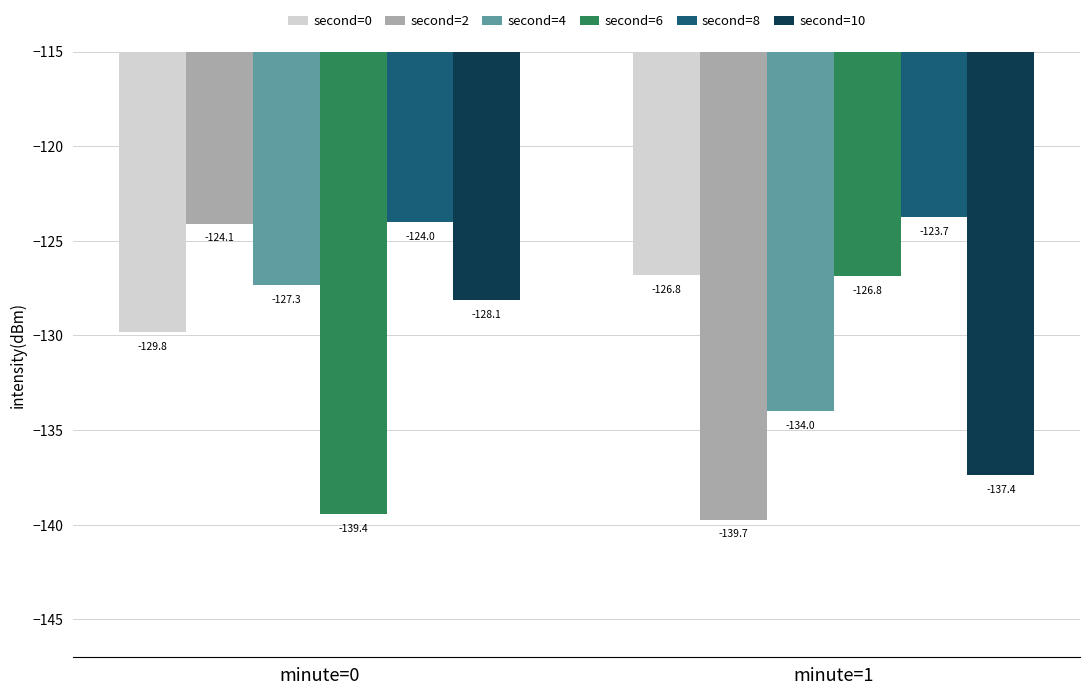

What is the average value of the second=2 series?

-131.9